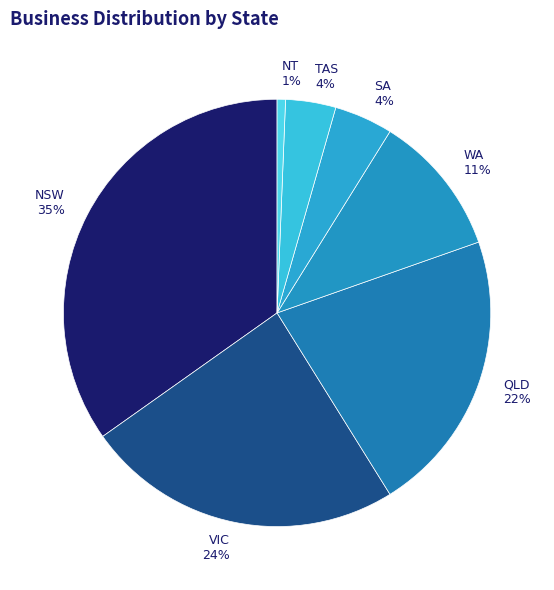

To the nearest percent, what is the combined percentage of WA 11% and NSW 35%?

46%